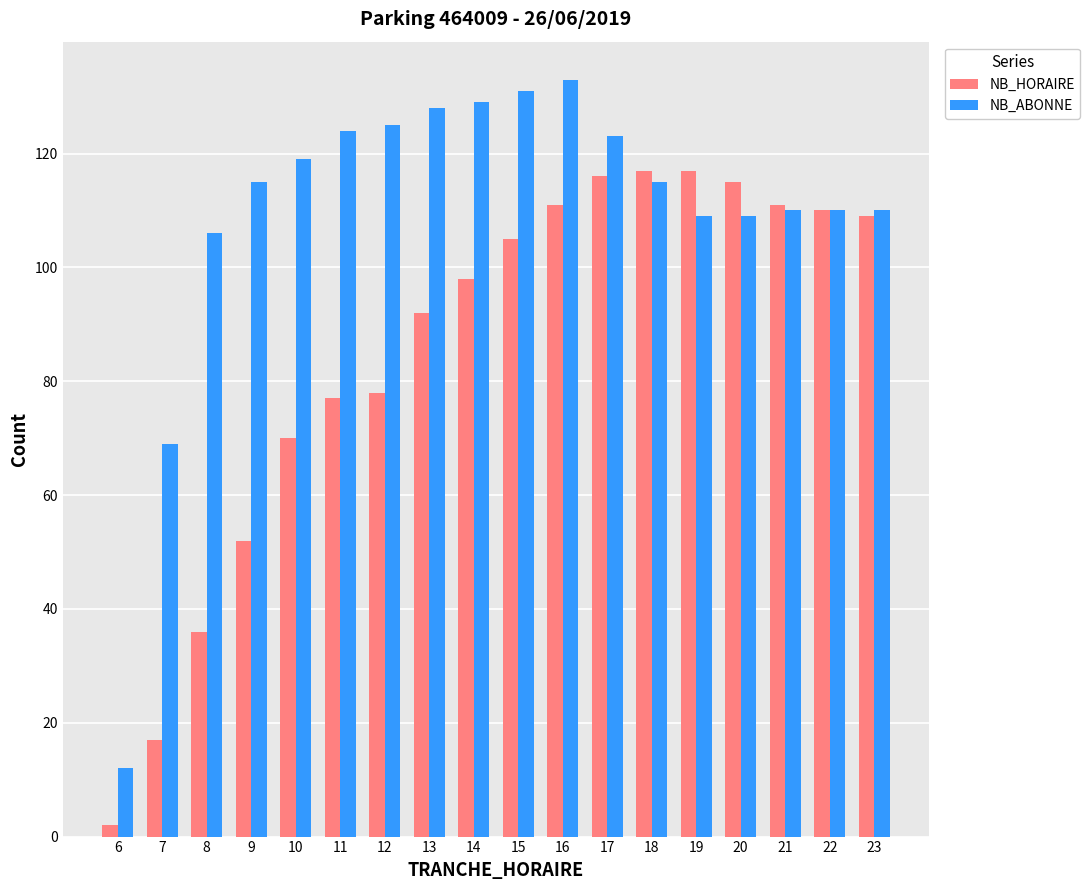

Count the number of categories in the chart.

18